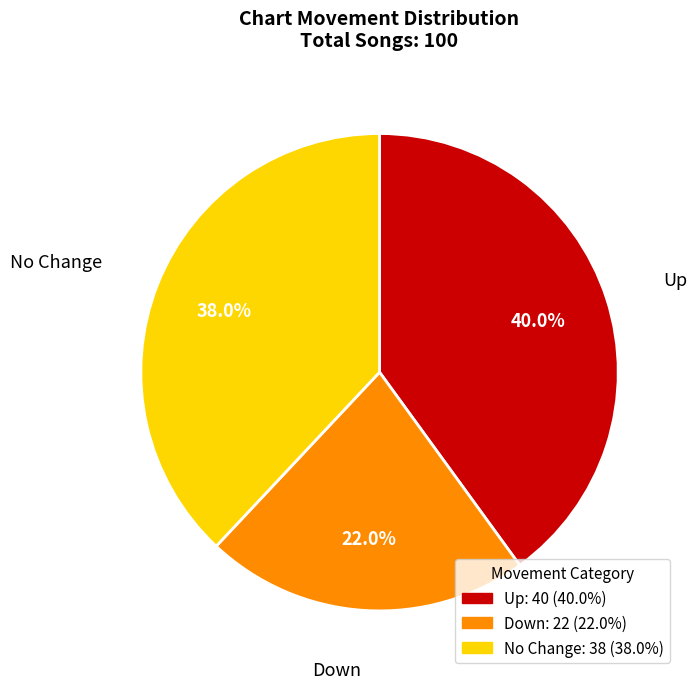

Between Up and No Change, which is larger?

Up